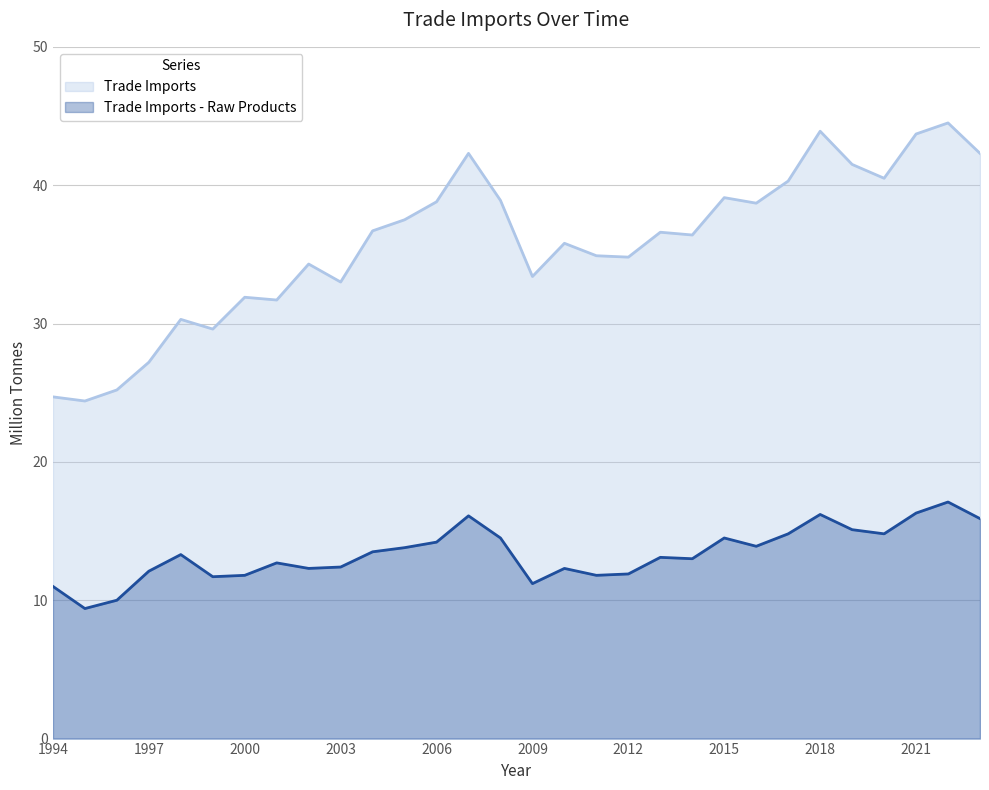

What is the total value across all series at 1999?

41.3